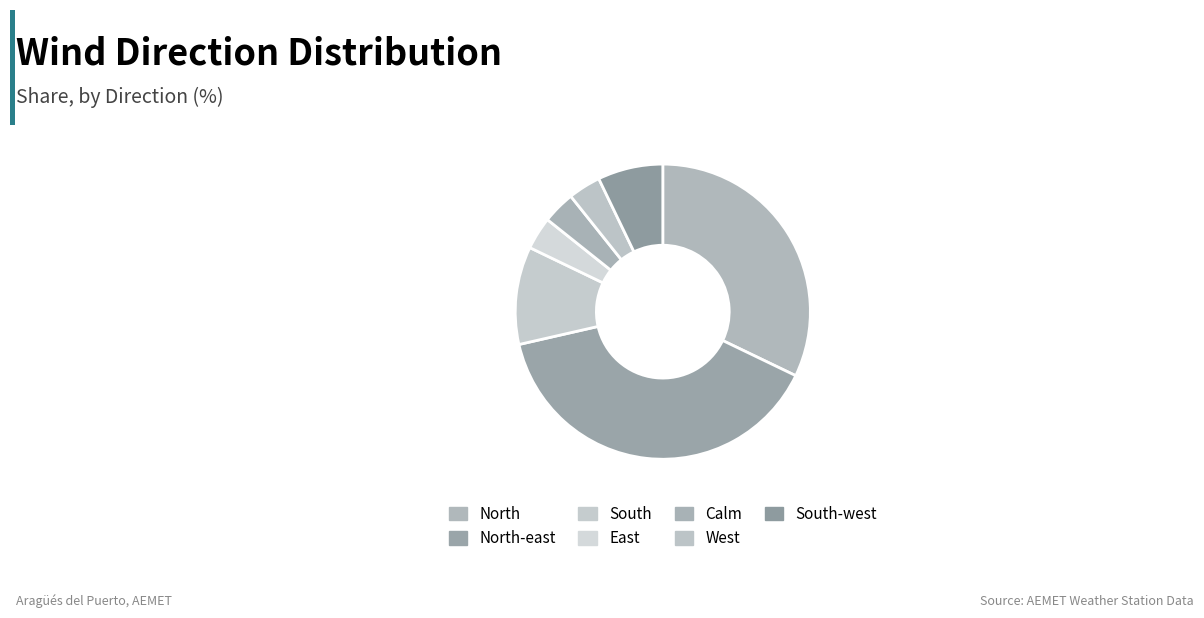

Does North-east represent more than half of the total?

No